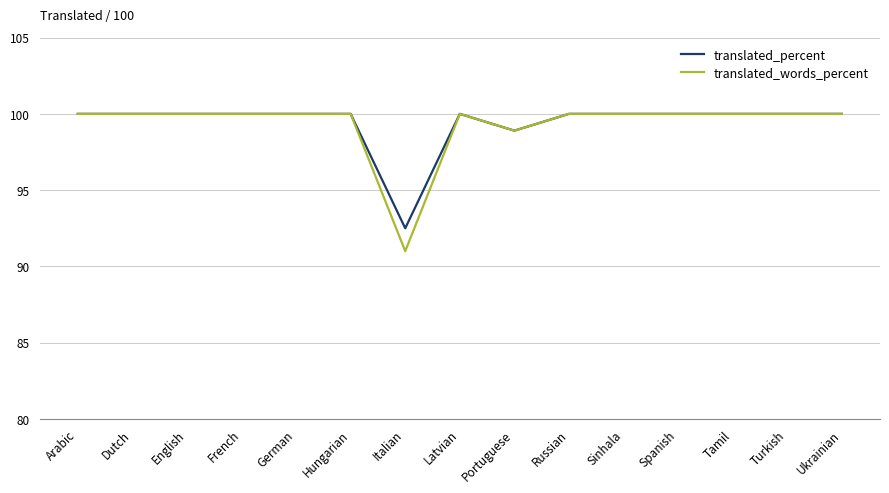

Reading left to right, what are all the values shown in this chart?

translated_percent: 100.0	100.0	100.0	100.0	100.0	100.0	92.5	100.0	98.9	100.0	100.0	100.0	100.0	100.0	100.0
translated_words_percent: 100.0	100.0	100.0	100.0	100.0	100.0	91.0	100.0	98.9	100.0	100.0	100.0	100.0	100.0	100.0